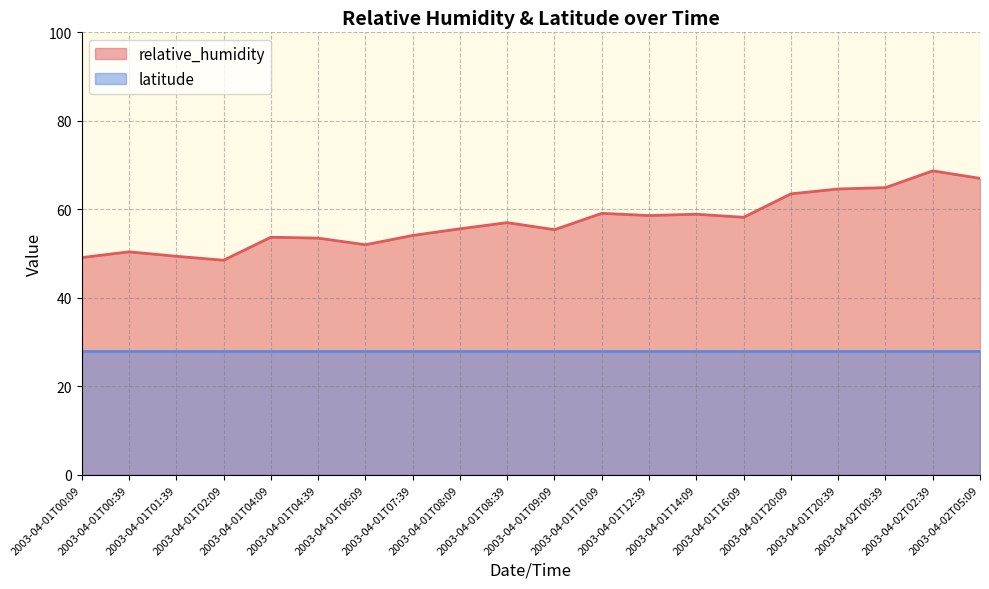

The chart shows a value of 58.6 at 2003-04-01T12:39. True or false?

True